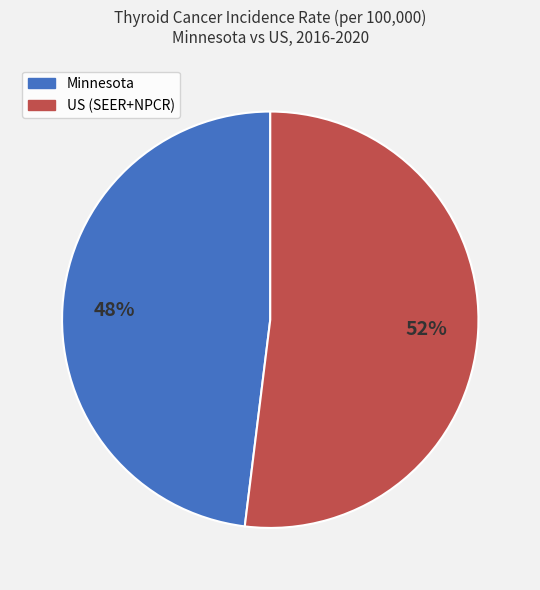

To the nearest percent, what is the average slice percentage?

50%